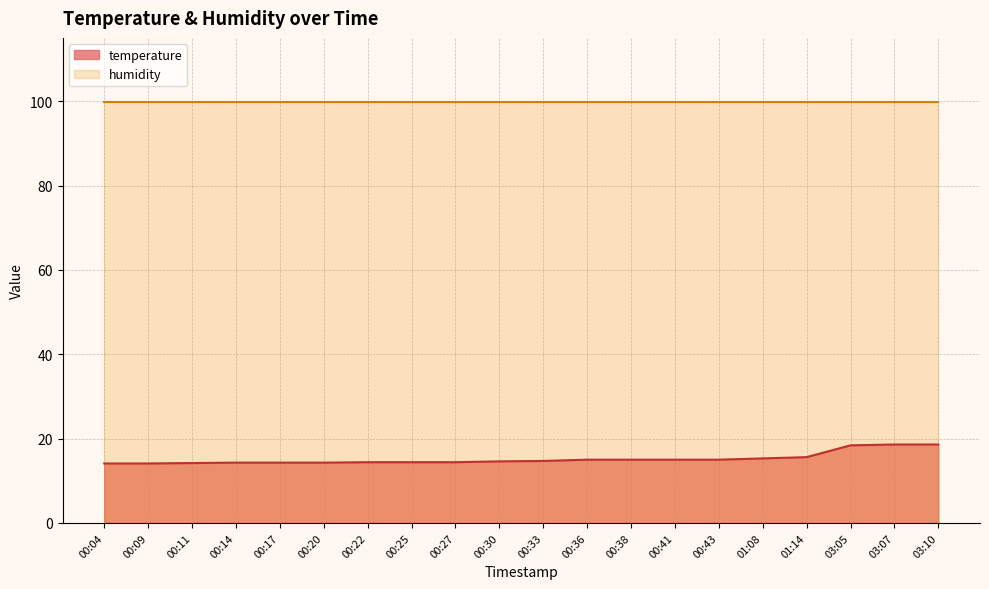

Which label corresponds to the largest value in the chart?

03:07